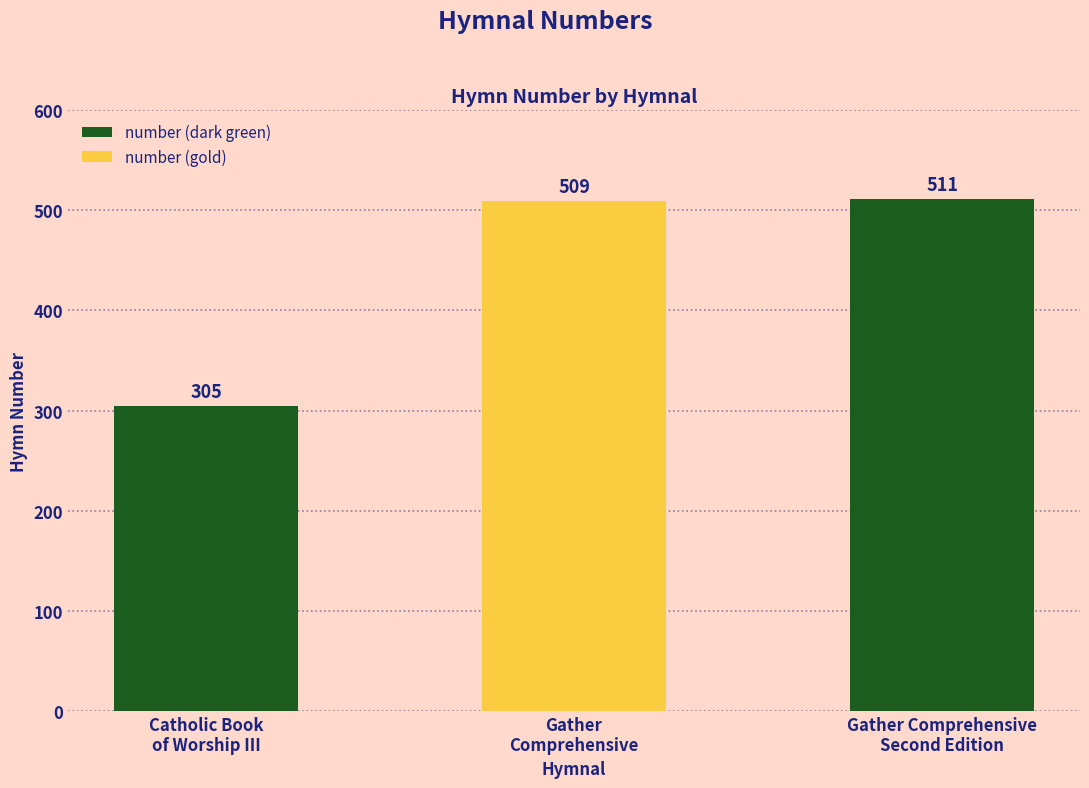

Reading left to right, extract all data points from this chart.

305	509	511